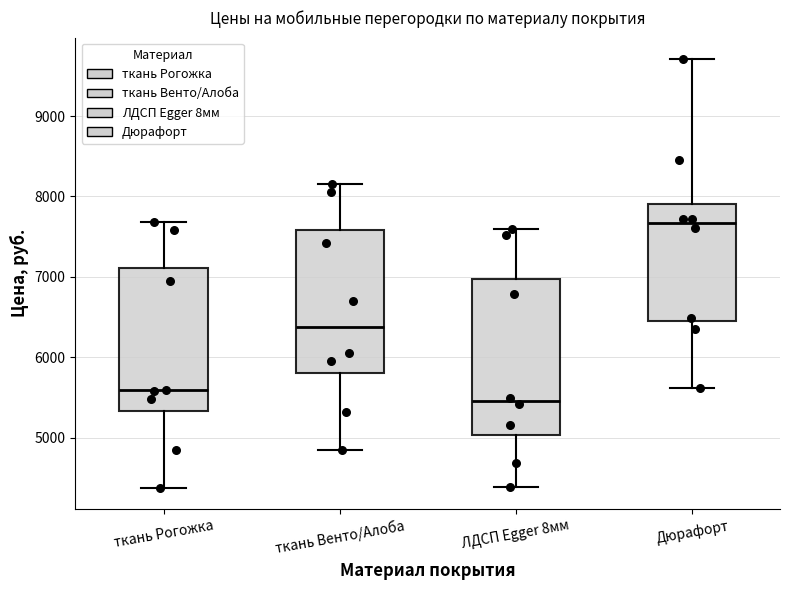

Where does the lower whisker of the box for Дюрафорт end on the y-axis? The values are not printed on the chart, so give them approximately, as read against the axis.

5600